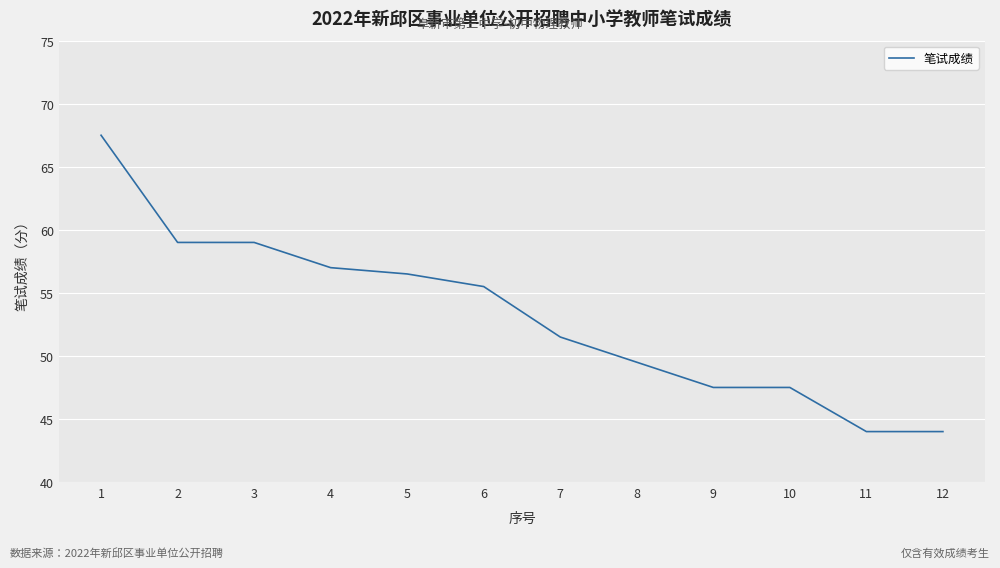

True or false: the data shows 47.5 at 10.

True